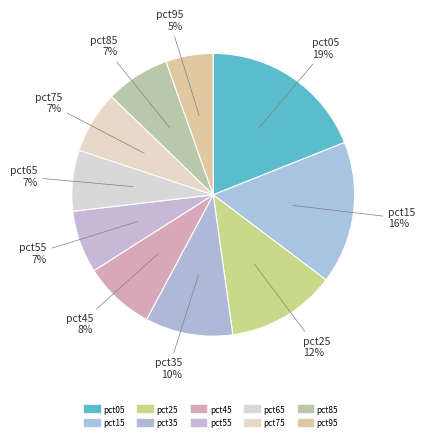

The pct55 slice represents 7% of the pie. True or false?

True